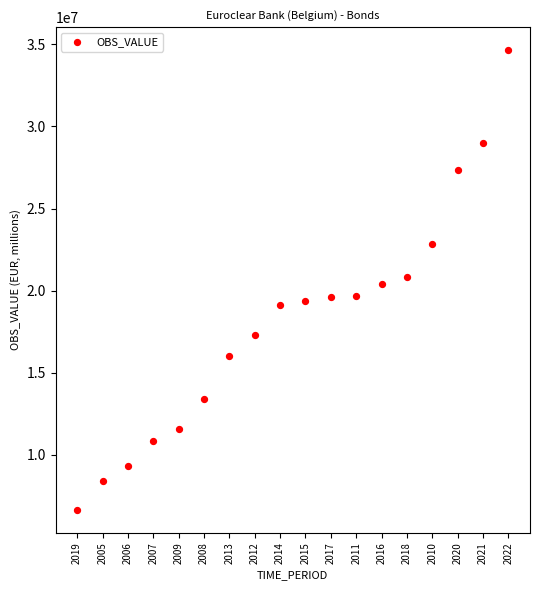

What is the range of Y values (max minus min)?

28001280